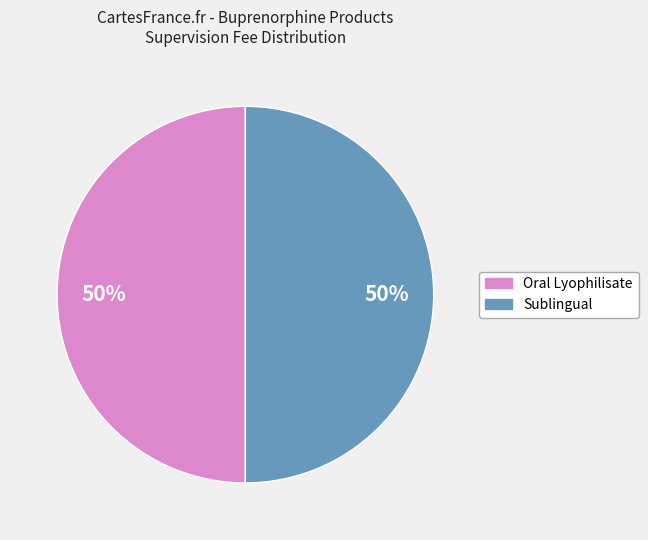

What percentage is the Oral Lyophilisate slice, to the nearest percent?

50%